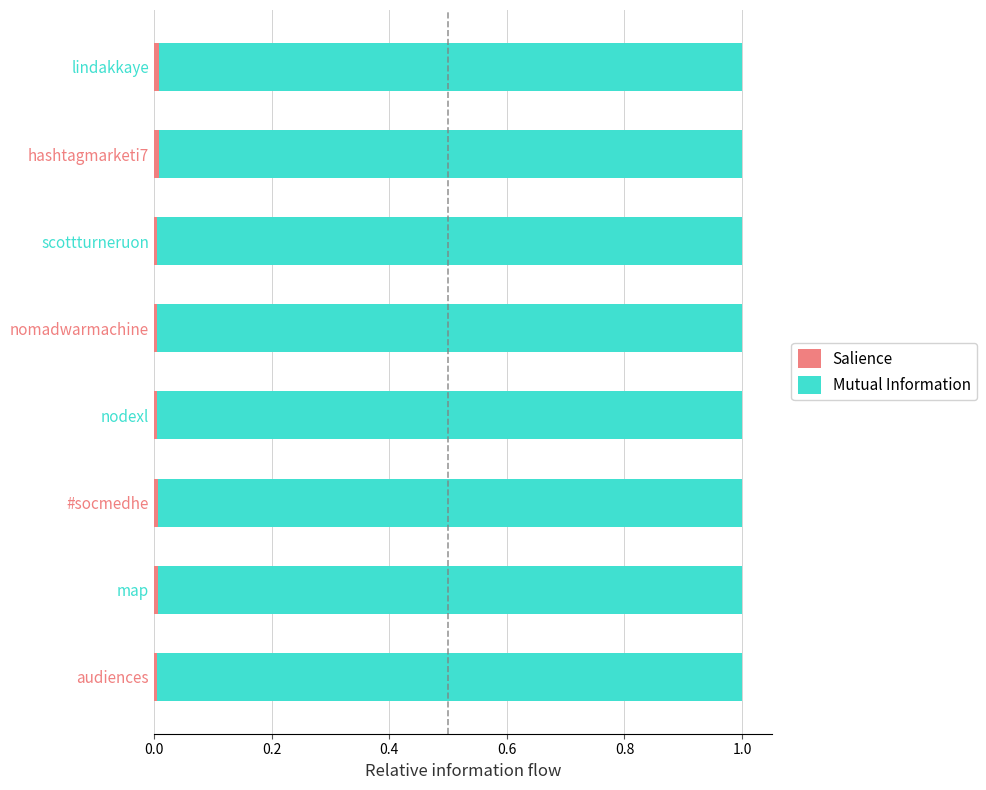

Count the number of categories in the chart.

8